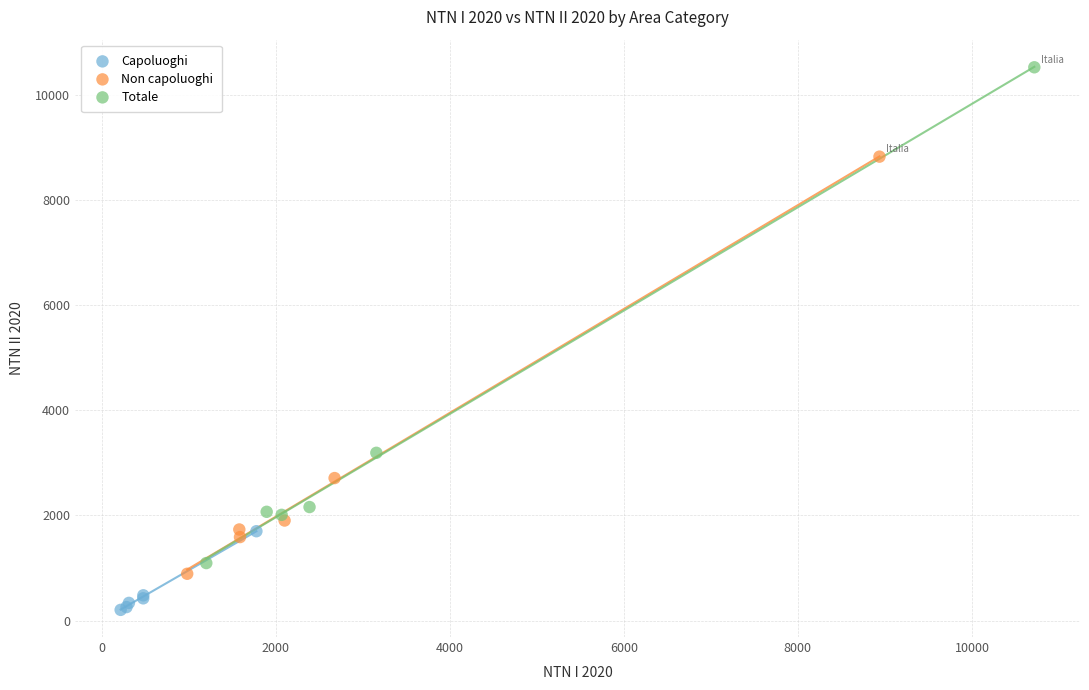

Which series has the widest spread of Y values?

Totale